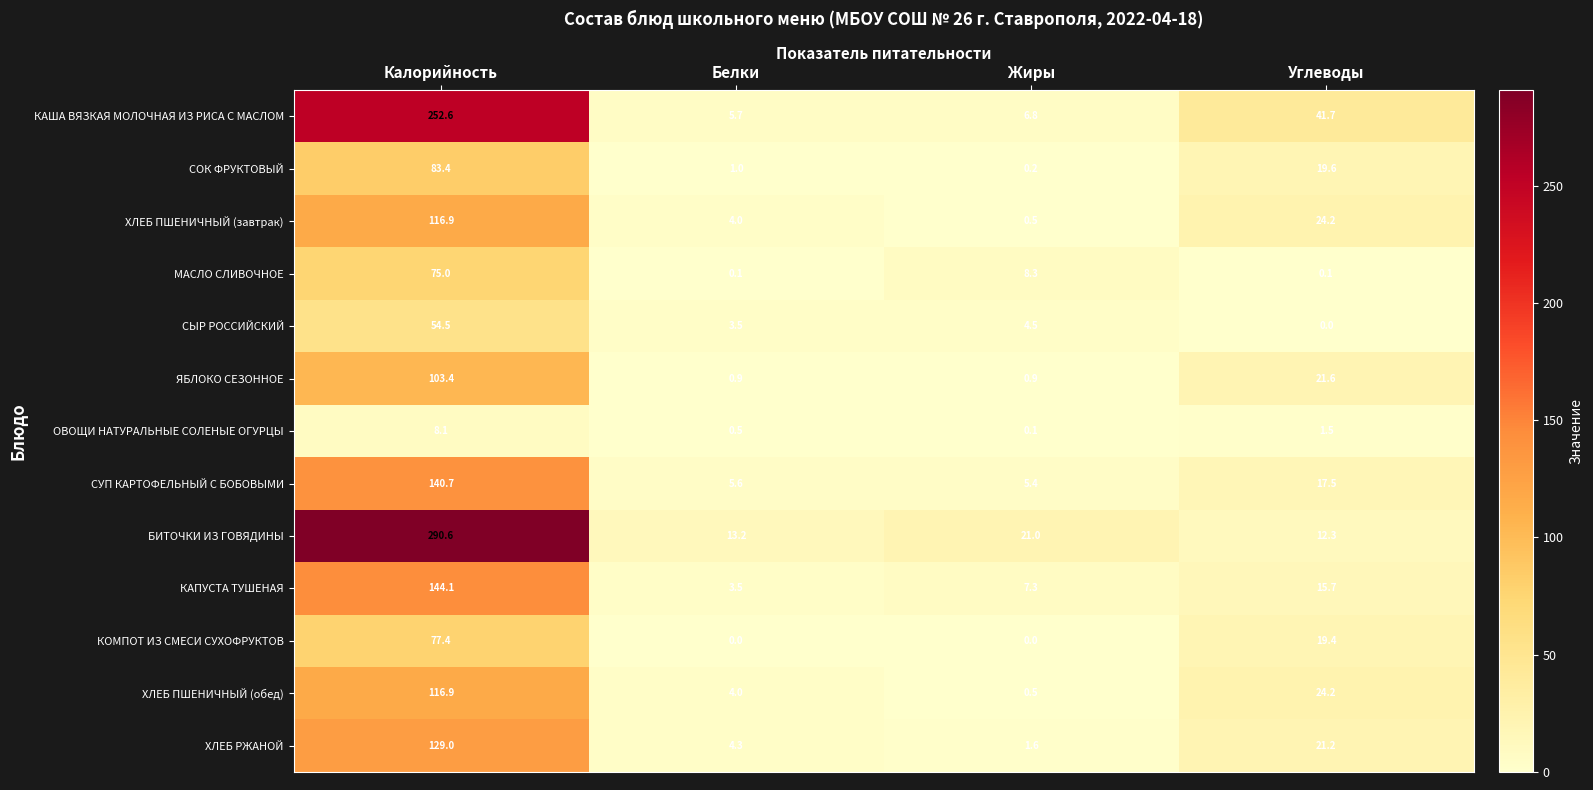

Rank the categories by БИТОЧКИ ИЗ ГОВЯДИНЫ value from lowest to highest.

Углеводы, Белки, Жиры, Калорийность